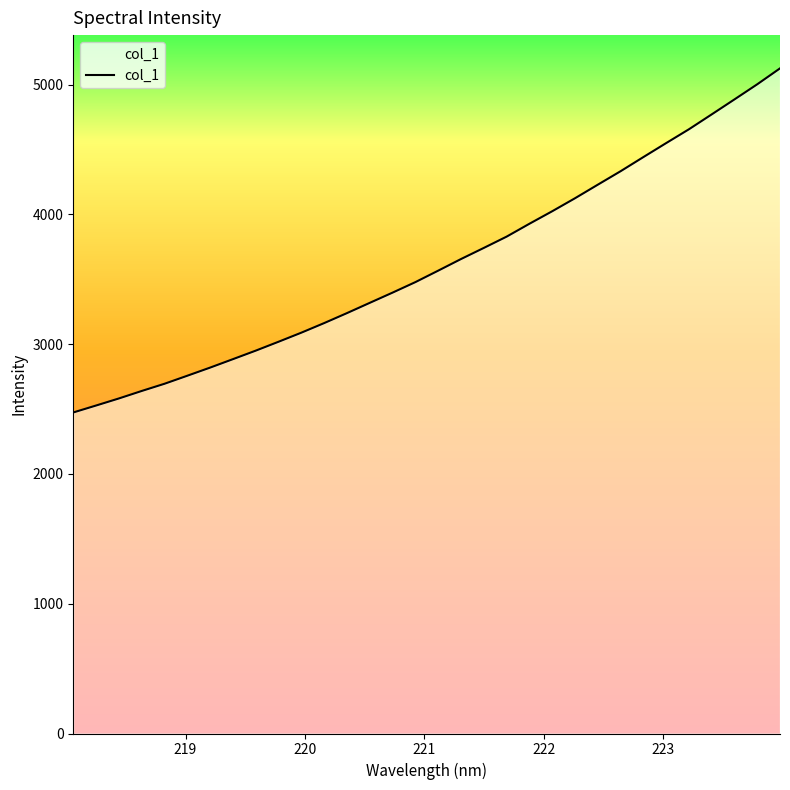

What is the label of the 11th point from the left?

219.9712